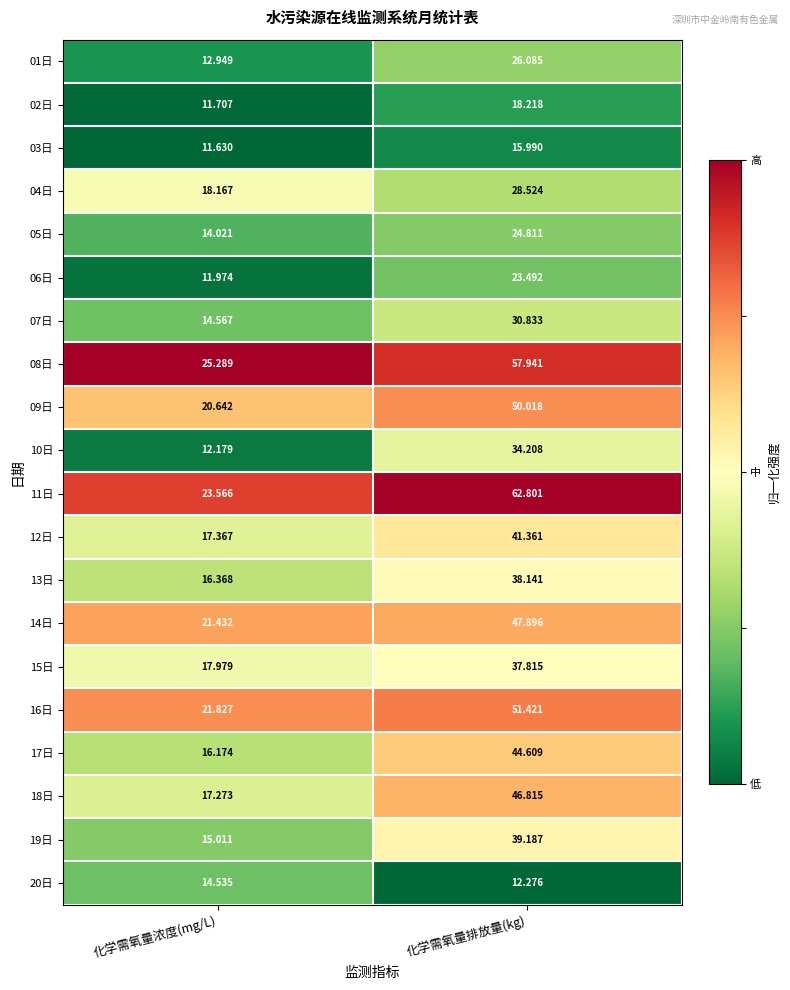

How many categories are shown in the chart?

2